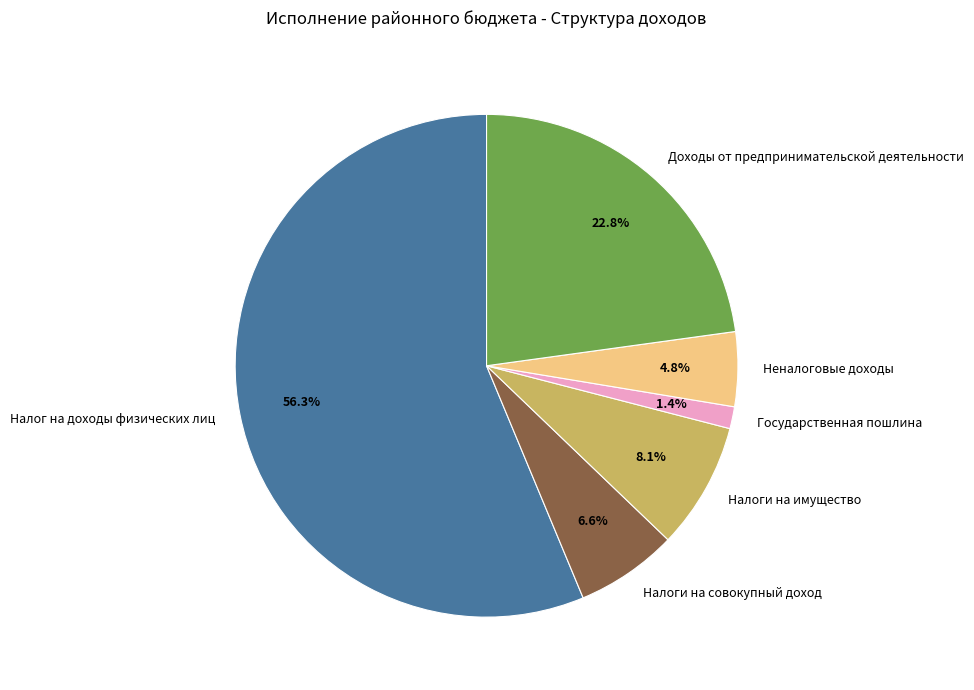

Does any single category account for the majority?

Yes